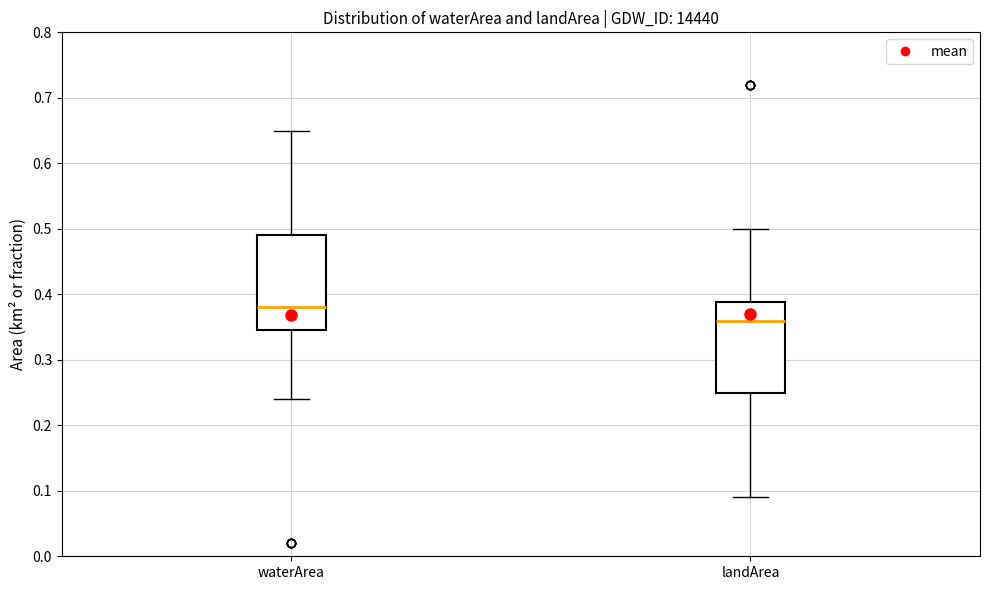

Which box has the highest median line?

waterArea